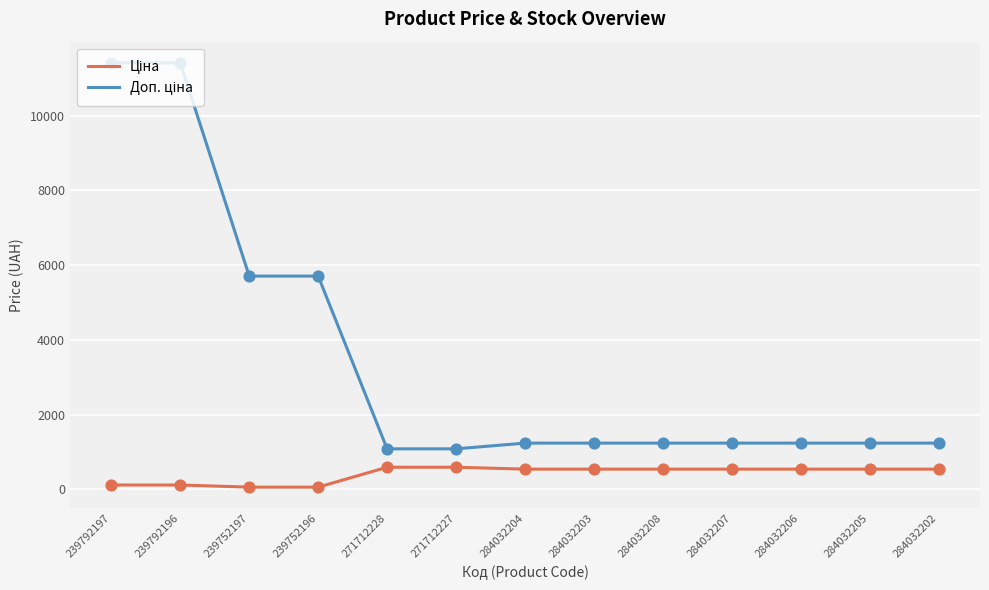

What is the greatest value displayed?

11410.0